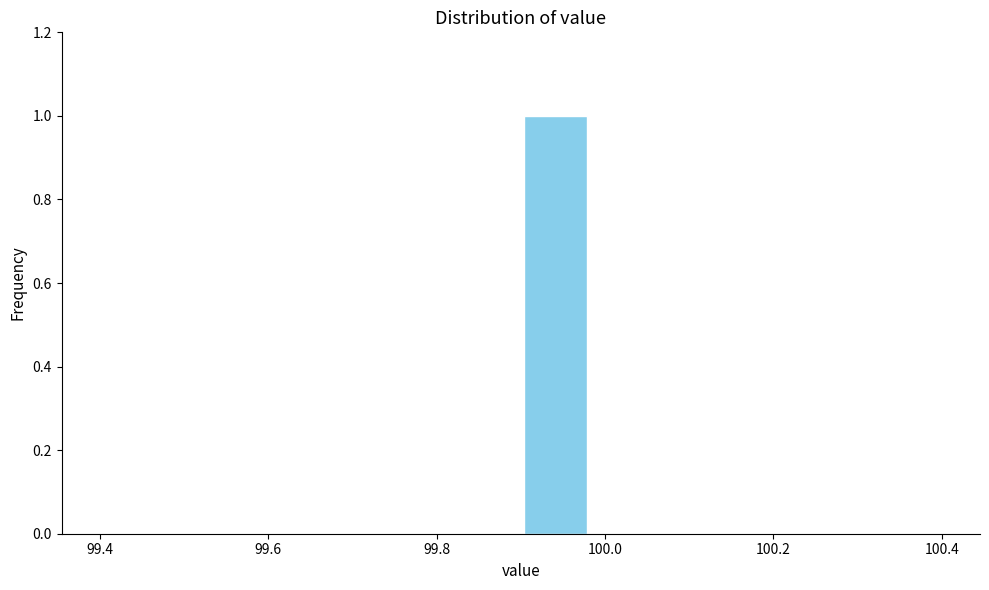

Which range on the x-axis has the tallest bar?

99.90 to 99.98